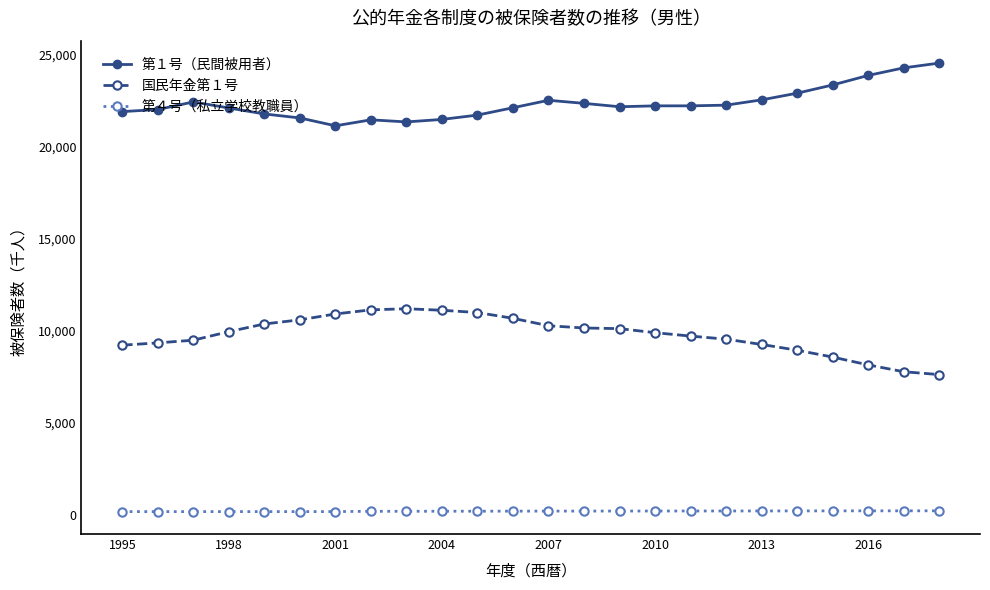

Which series has the largest total across all categories?

第１号（民間被用者）